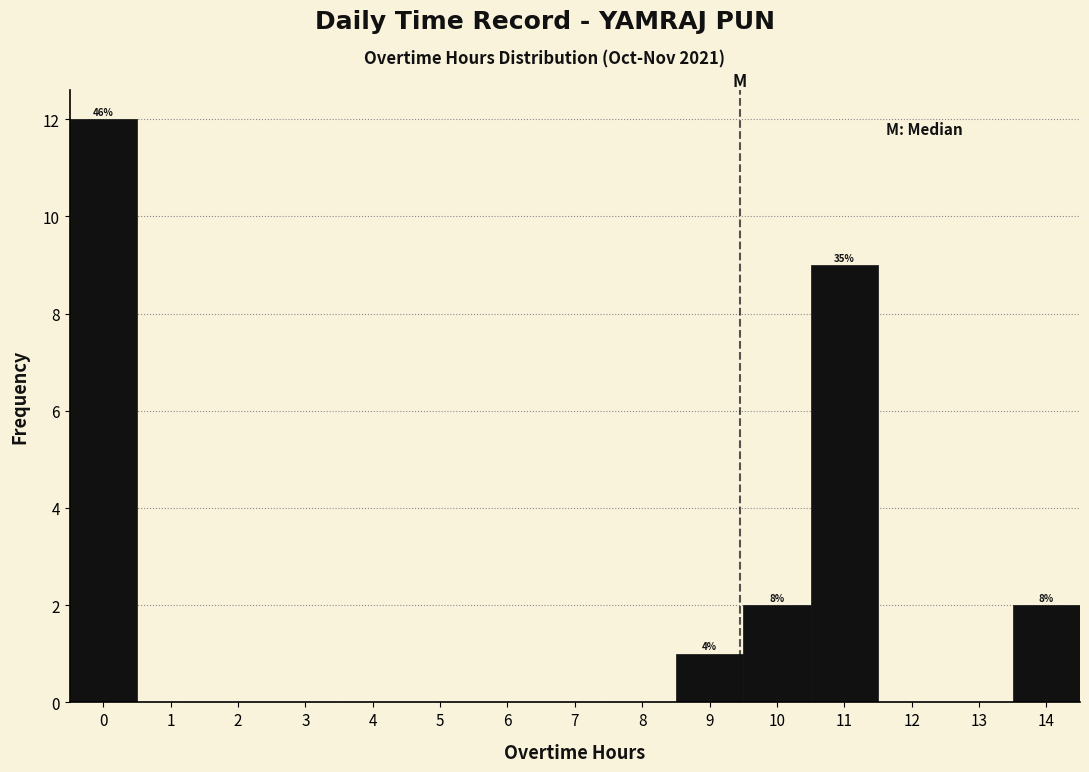

Which range on the x-axis has the tallest bar?

-0.5 to 0.5